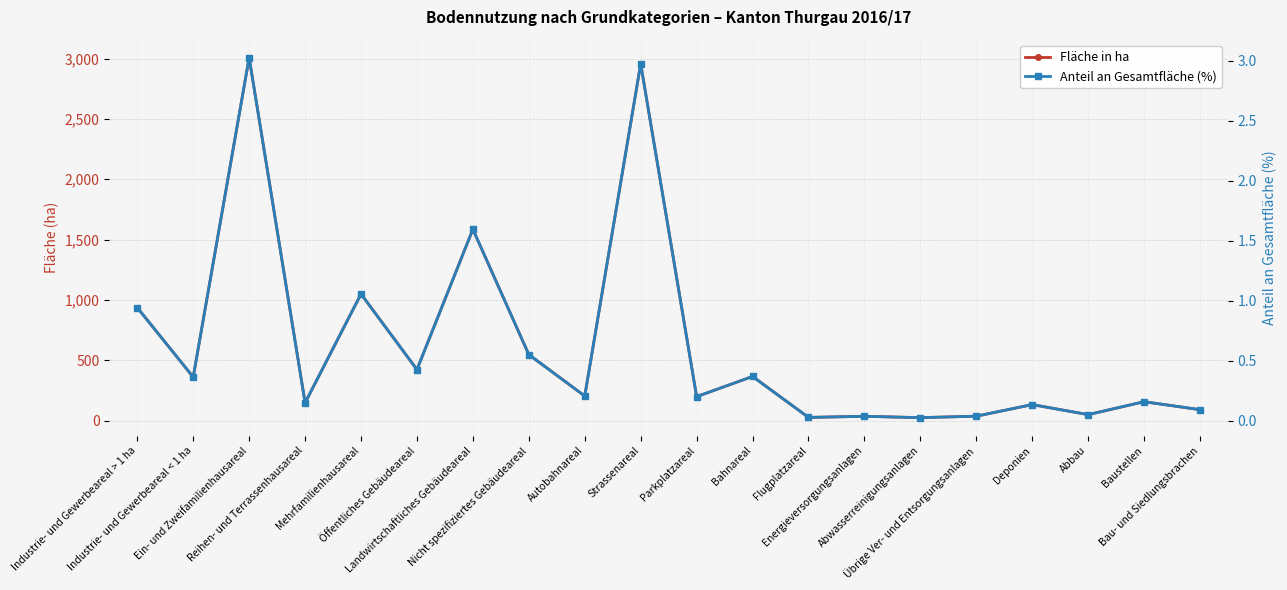

What is the spread (max minus min) of values at Industrie- und Gewerbeareal > 1 ha?

936.1